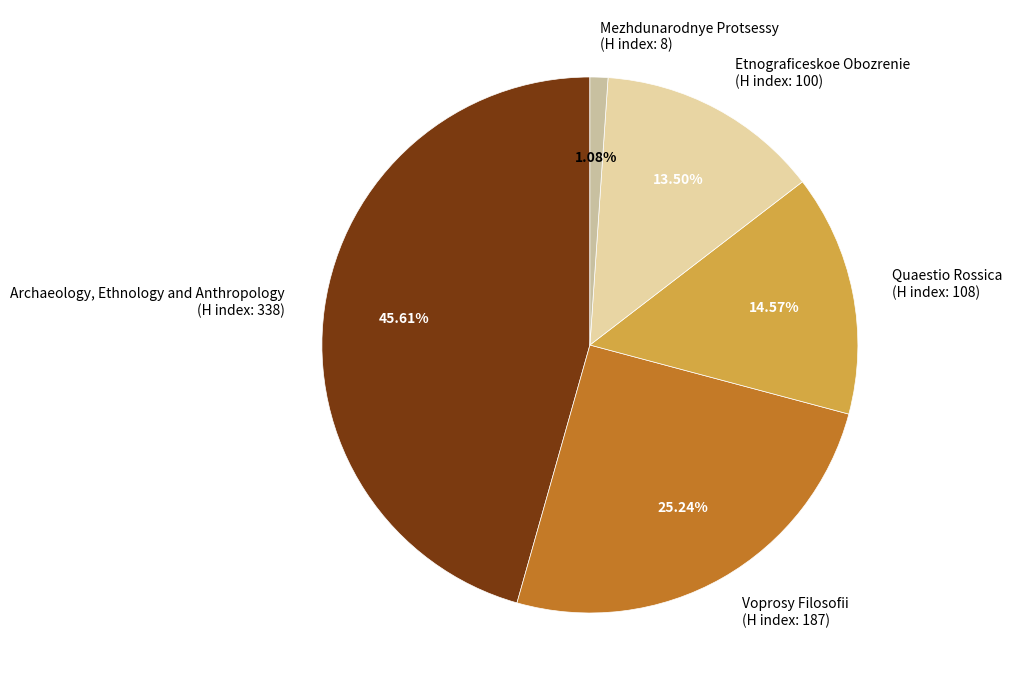

Is there any slice that represents more than half of the pie?

No